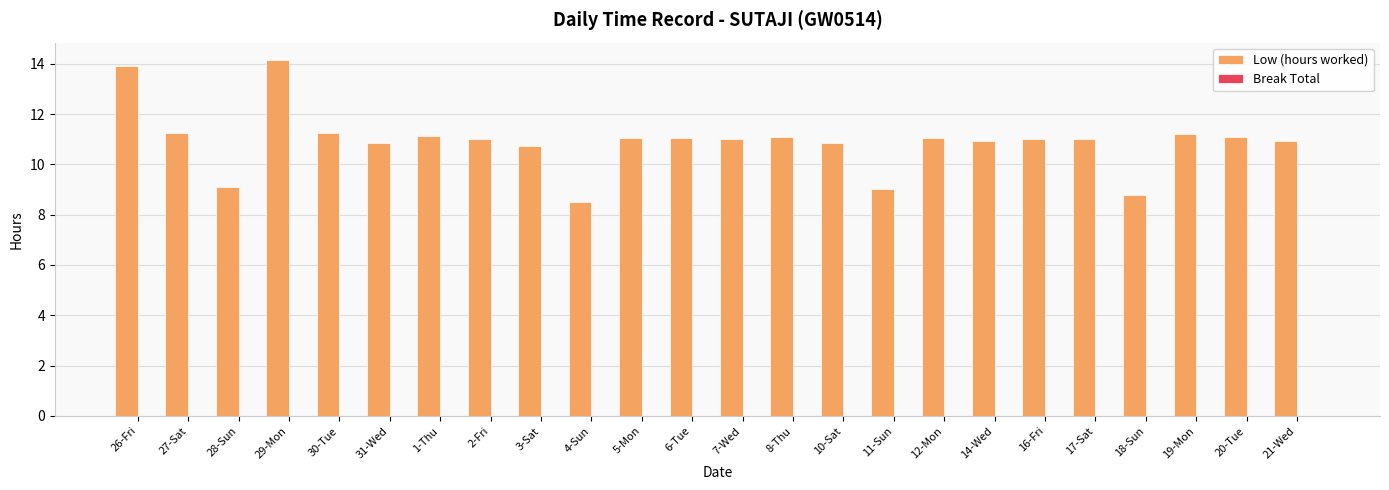

What is the difference between the maximum and minimum values?

5.6